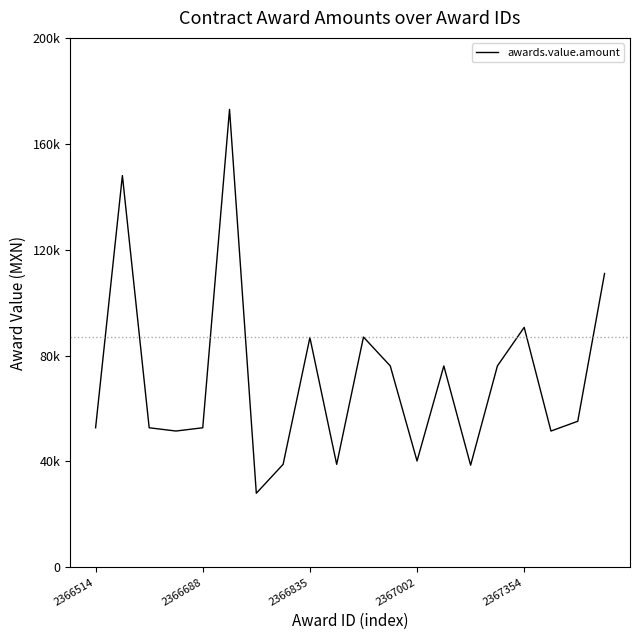

What is the label of the 8th point from the left?

7